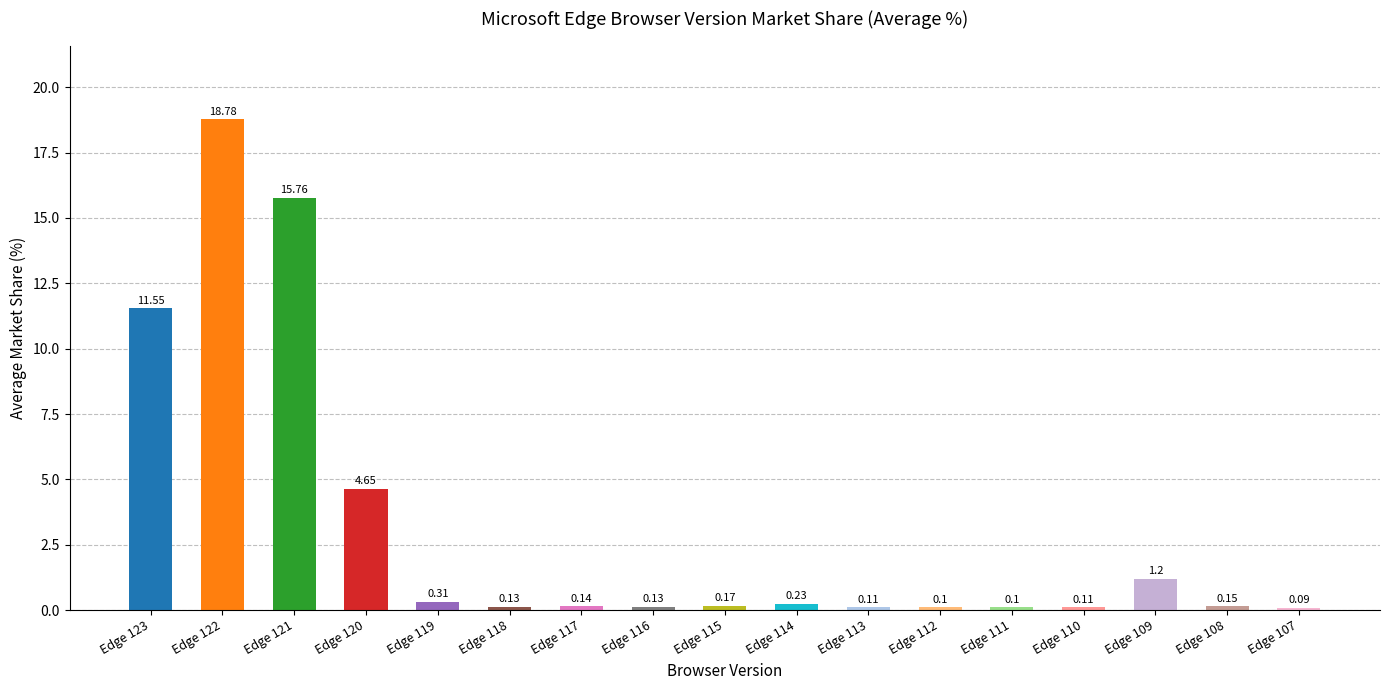

At which category does the chart reach its minimum across all series?

Edge 107